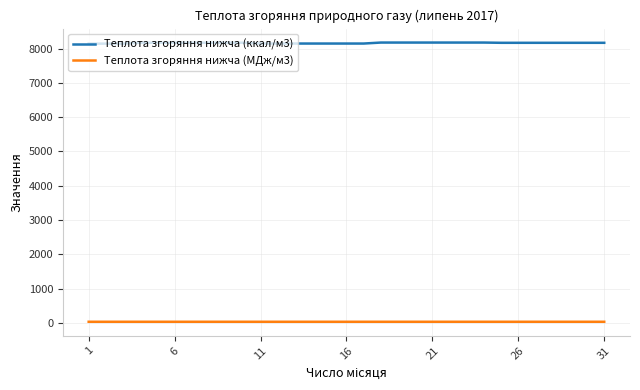

List the series in order of their peak value, lowest first.

Теплота згоряння нижча (МДж/м3), Теплота згоряння нижча (ккал/м3)